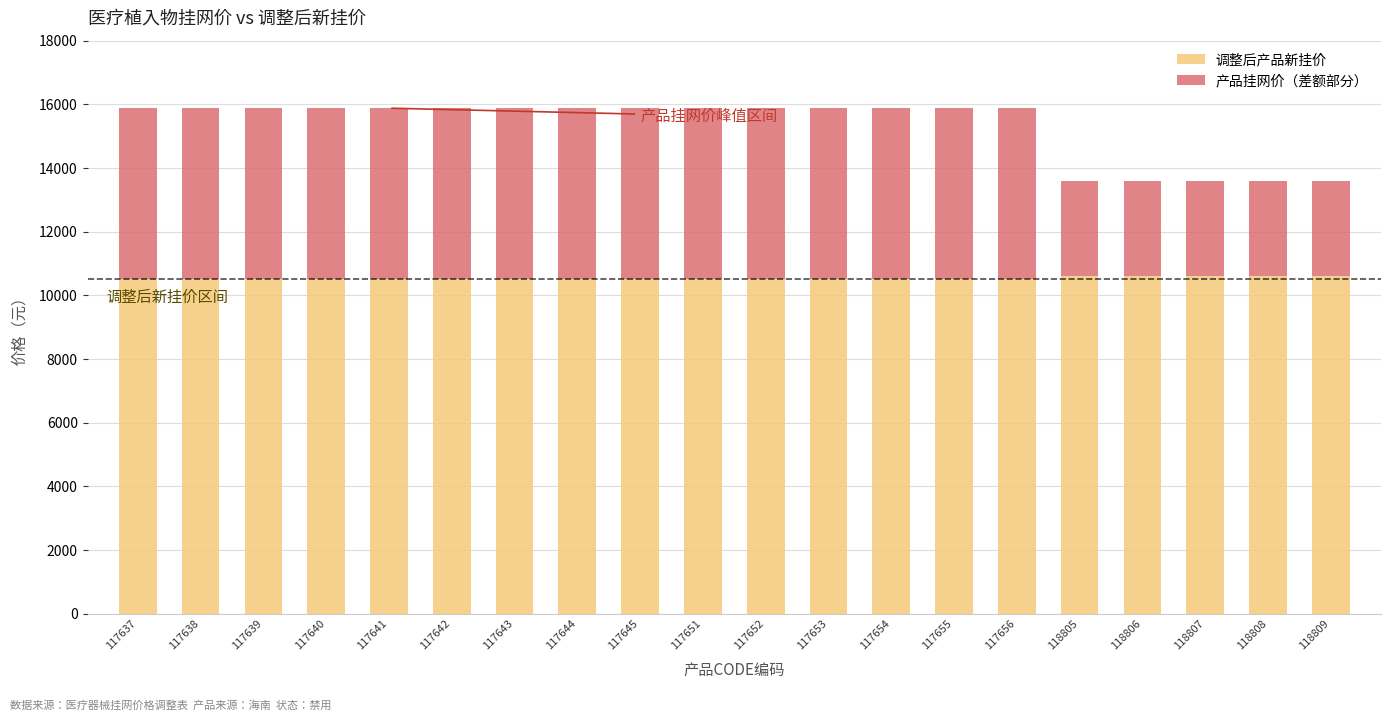

Is it true that 调整后产品新挂价 equals 10500 at 117656?

True